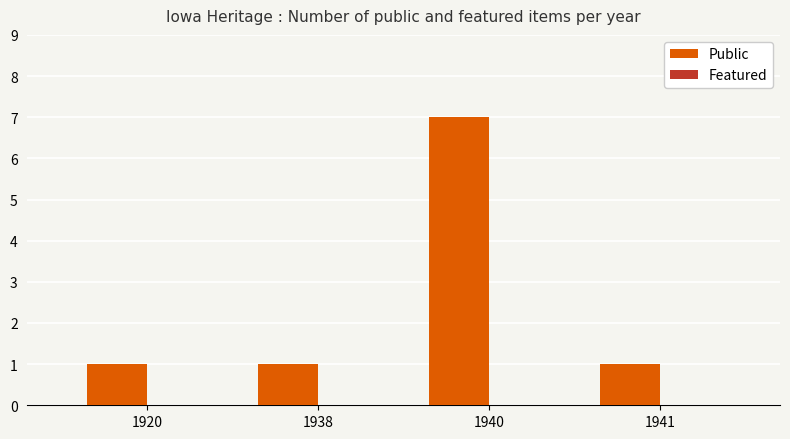

What is the ratio of the value at 1920 to the value at 1938?

1.0